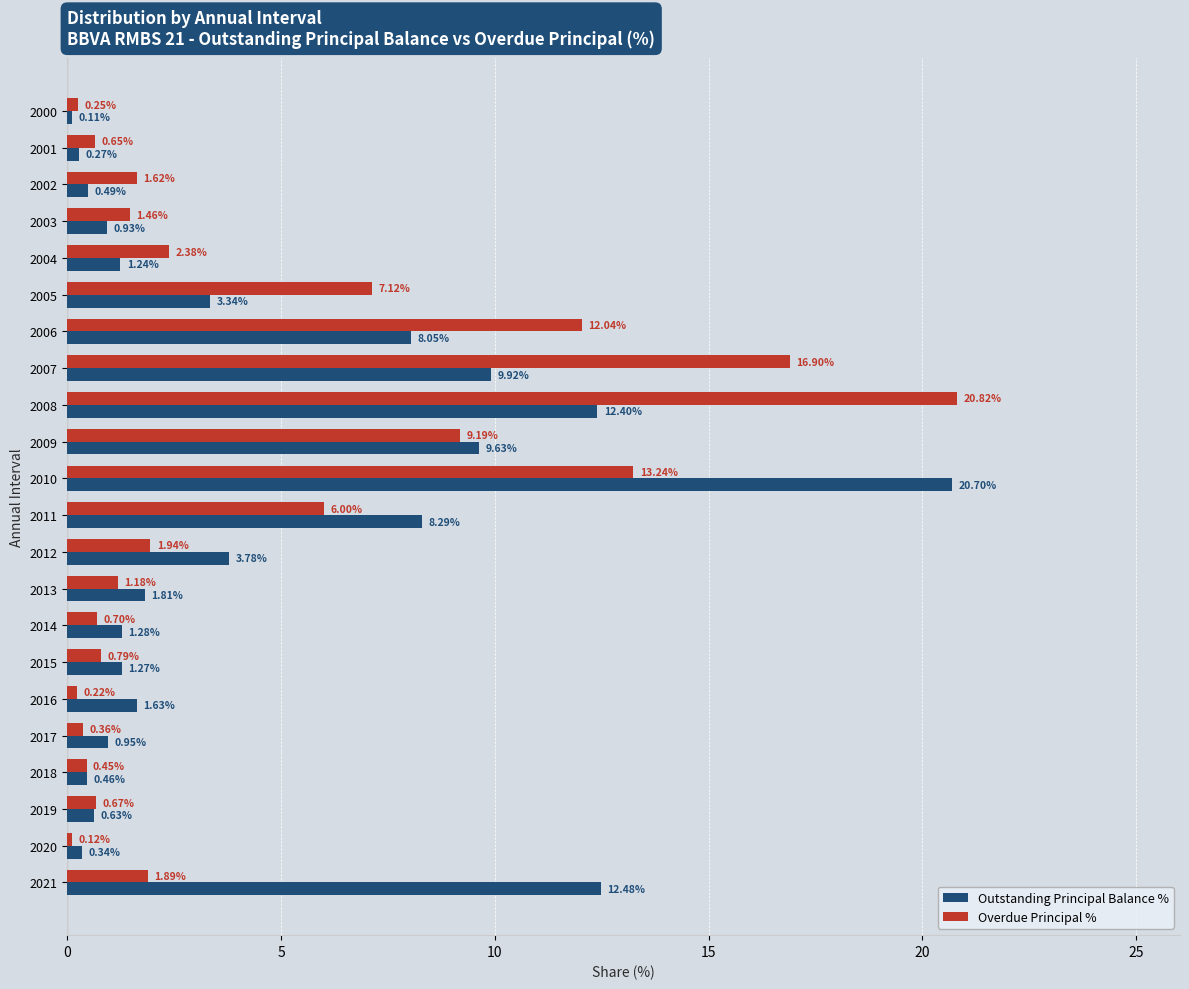

Which series has the largest range (max minus min)?

Overdue Principal %